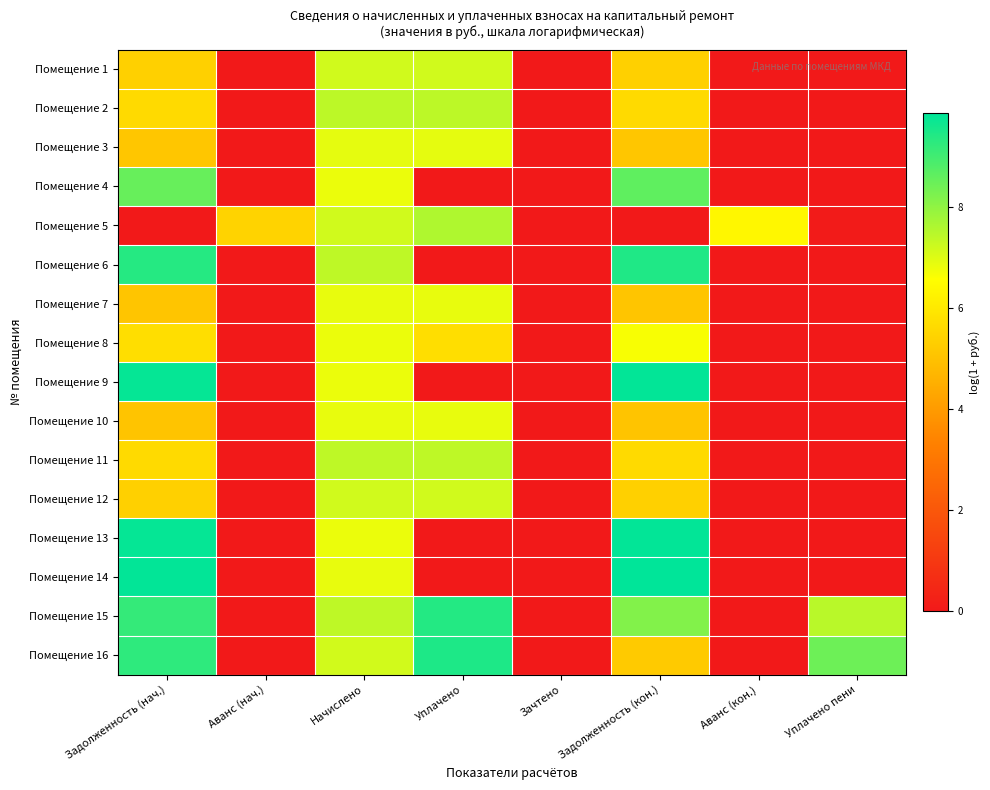

Between Зачтено and Задолженность (кон.), which is larger?

Задолженность (кон.)